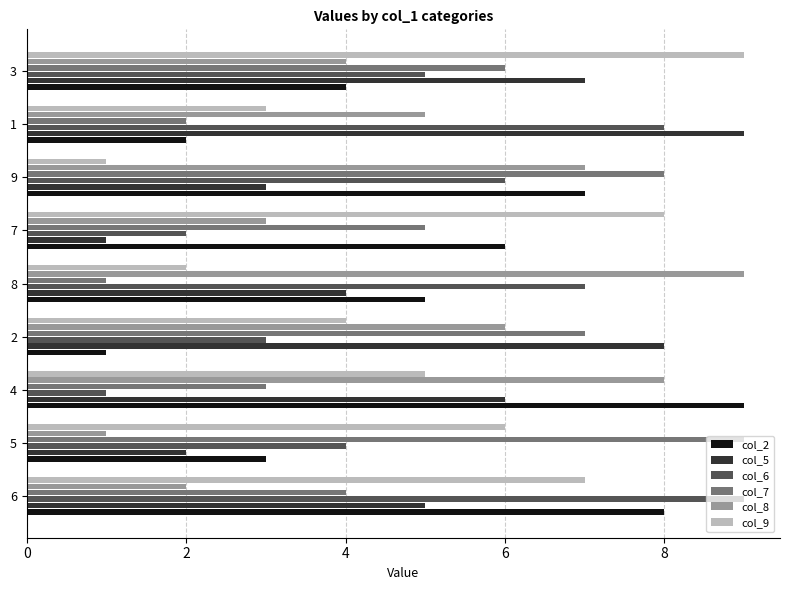

Is it true that col_2 equals 8 at 6?

True